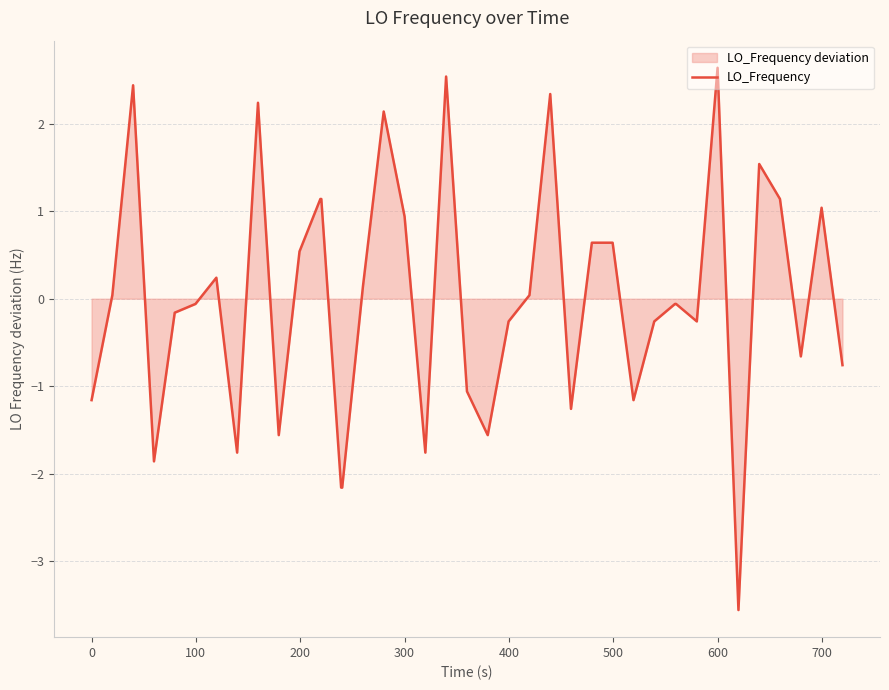

What is the minimum value shown in the chart?

-3.6